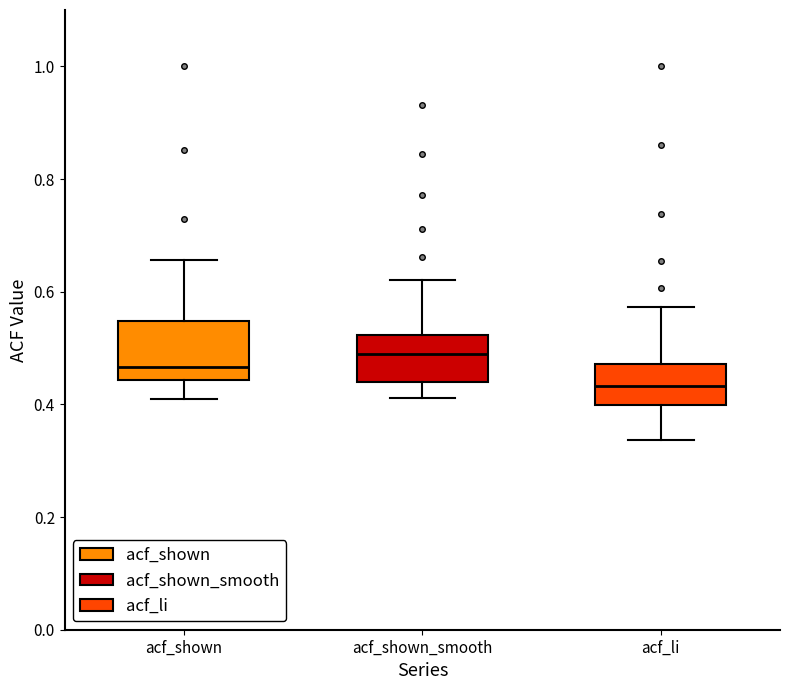

Reading left to right, read every box against the y-axis: the position of its median line, the range the box covers, and the ends of its whiskers. The values are not printed on the chart, so give them approximately, as read against the axis.

acf_shown: median 0.46, box 0.44 to 0.54, whiskers 0.40 to 0.66
acf_shown_smooth: median 0.50, box 0.44 to 0.52, whiskers 0.42 to 0.62
acf_li: median 0.44, box 0.40 to 0.48, whiskers 0.34 to 0.58